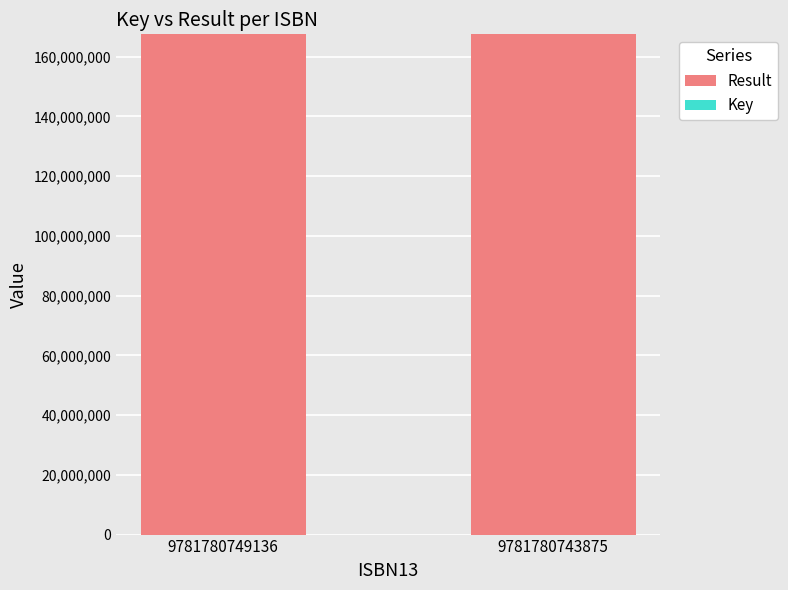

What is the maximum value for Result?

167495593